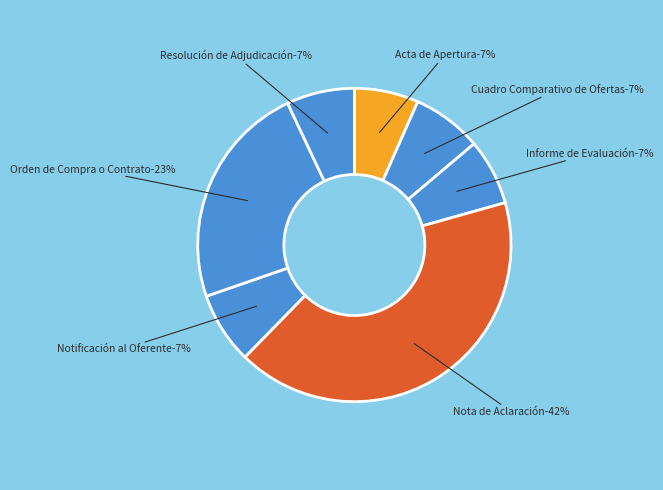

To the nearest percent, what percentage of the pie is Acta de Apertura?

7%